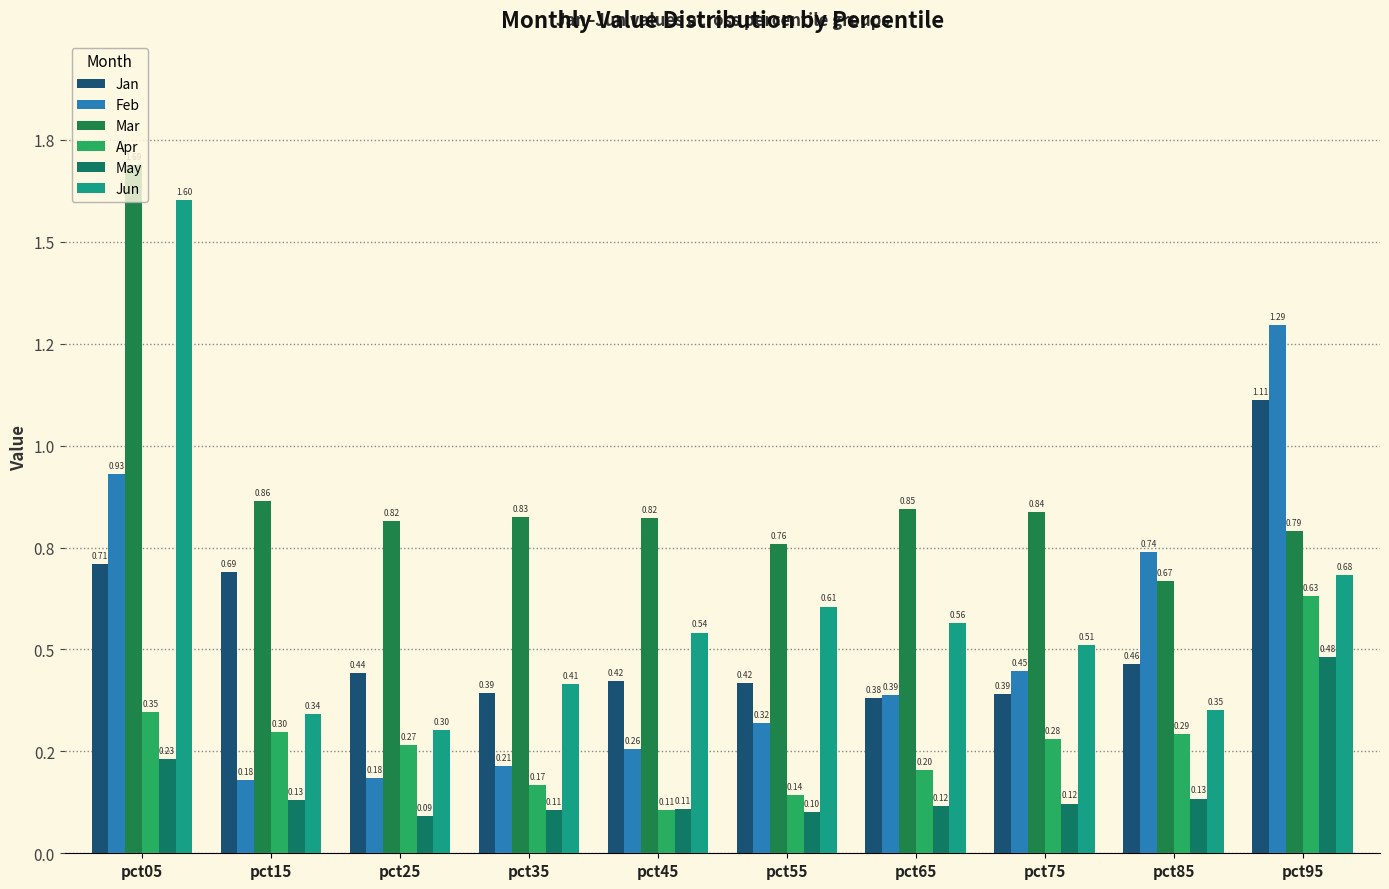

Which series has the largest total across all categories?

Mar